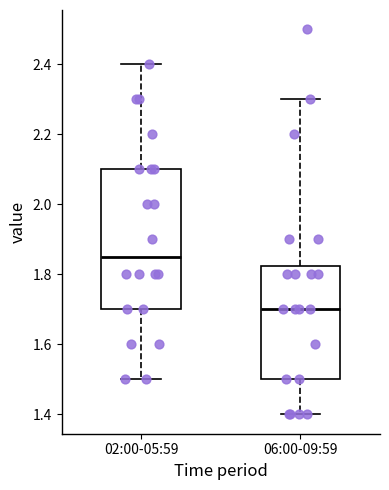

Comparing the boxes themselves (not the whiskers), which one is the tallest?

02:00-05:59